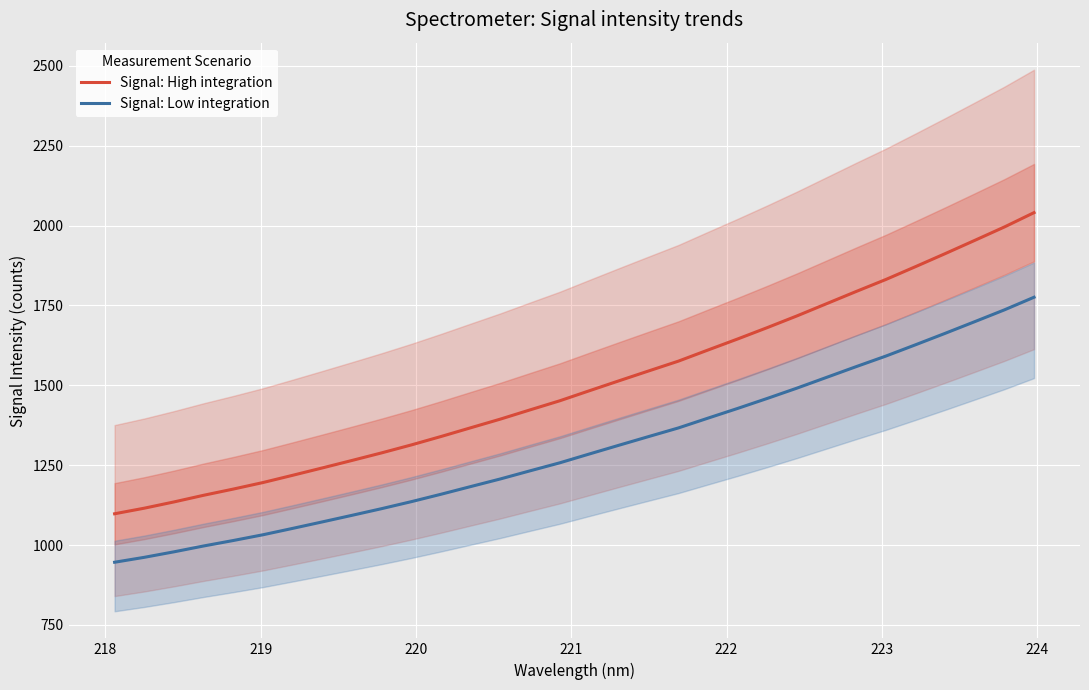

What are all the series names shown in the legend?

Signal: High integration, Signal: Low integration